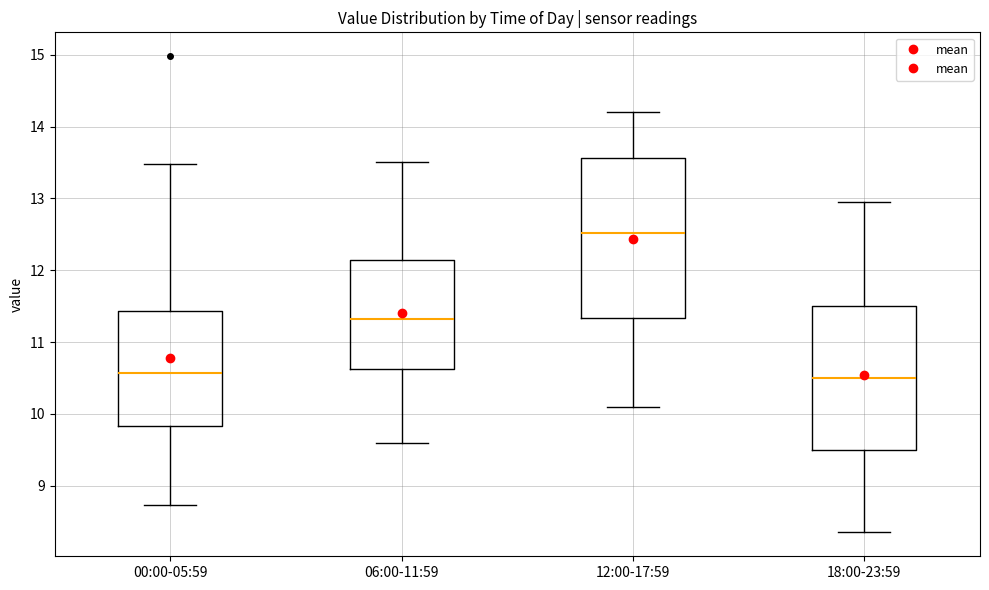

Where does the upper whisker of the box for 00:00-05:59 end on the y-axis? The values are not printed on the chart, so give them approximately, as read against the axis.

13.5